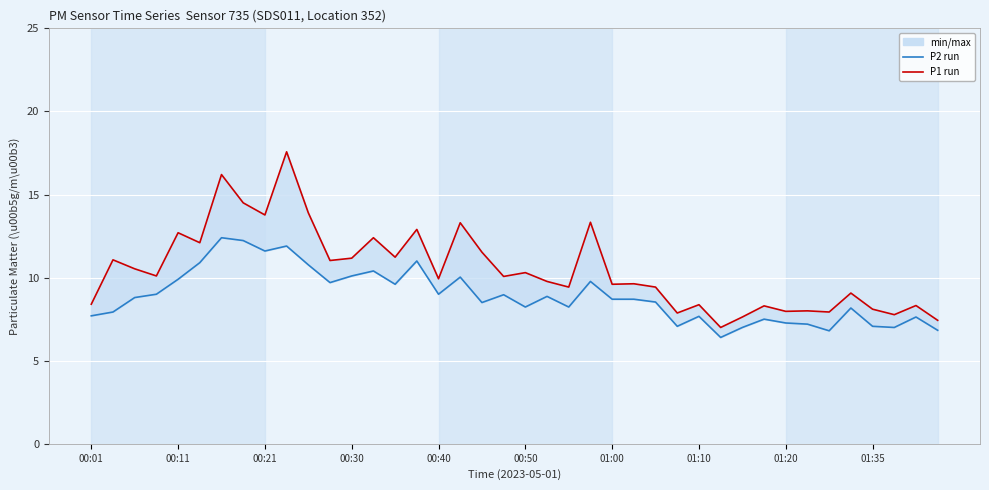

Which series has the largest total across all categories?

P1 (Control run)